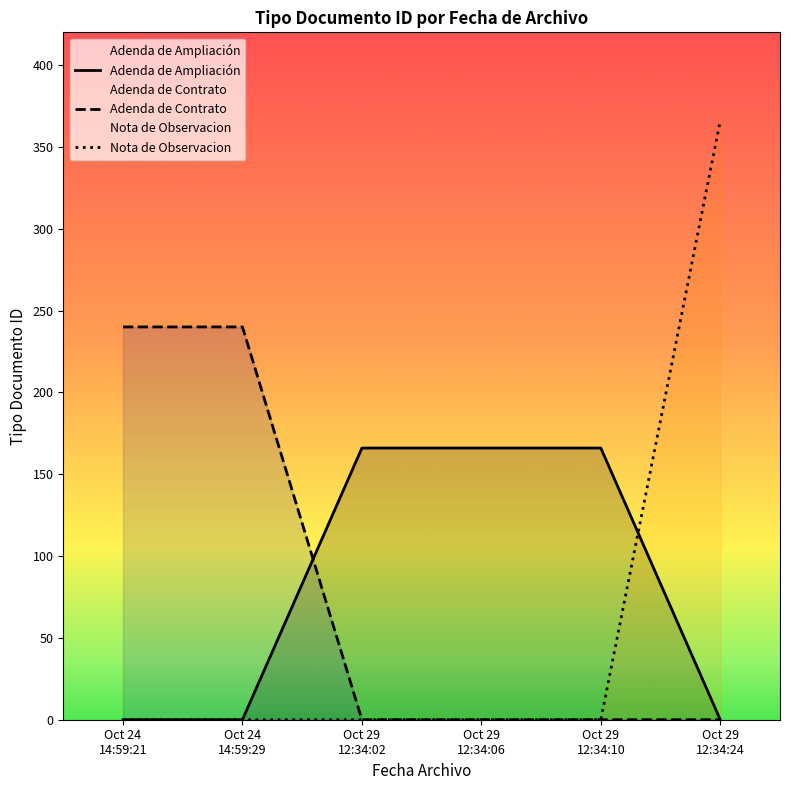

What is the value of the Adenda de Ampliación point at the 4th from the left?

166